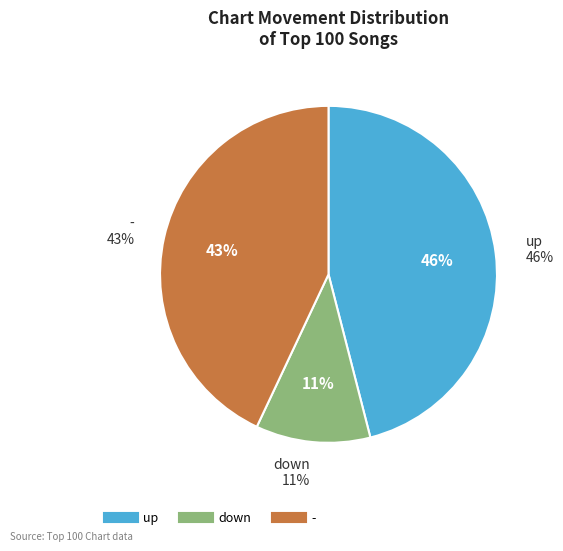

Does any single category account for the majority?

No